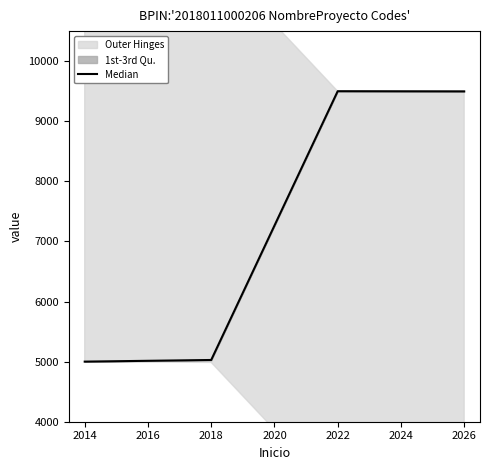

Where is Median nearest to the value 7250?

2018